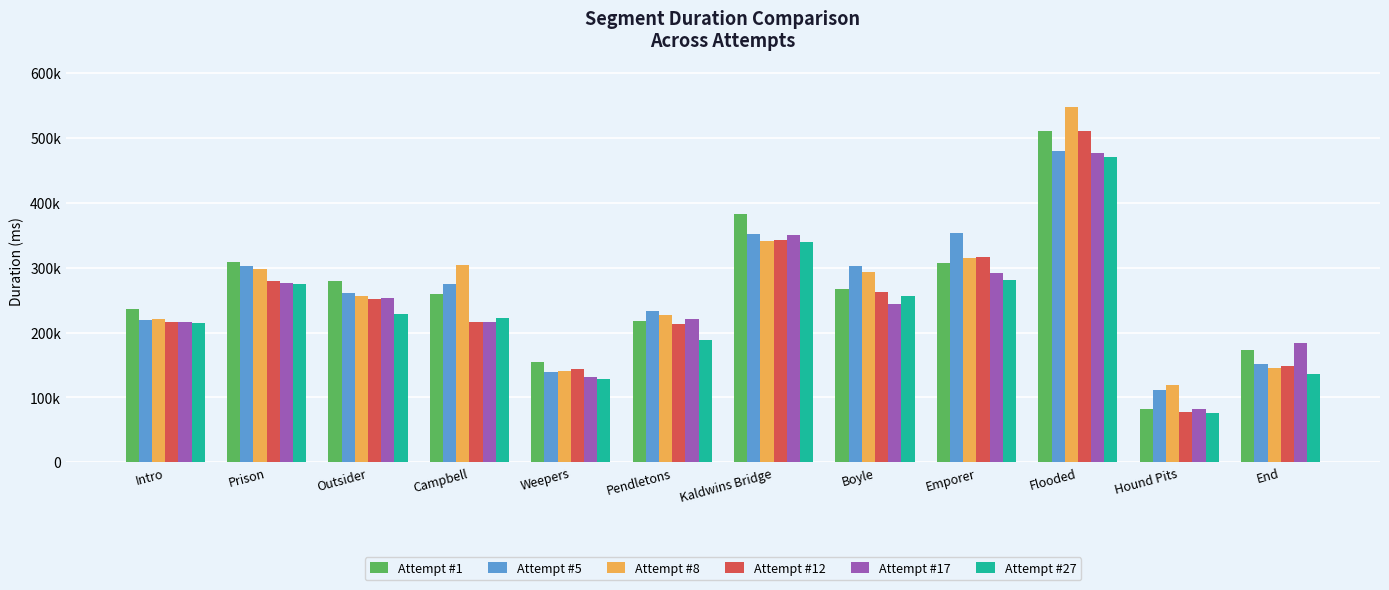

Are the bars horizontal?

No